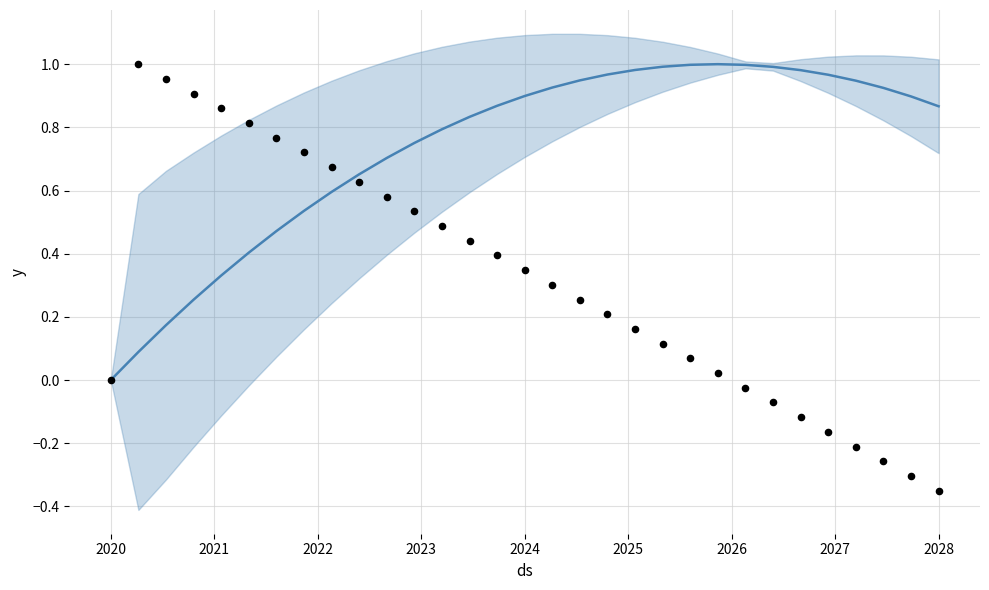

Is the value of Y at 23 greater than the value of Cum Y at 30?

No